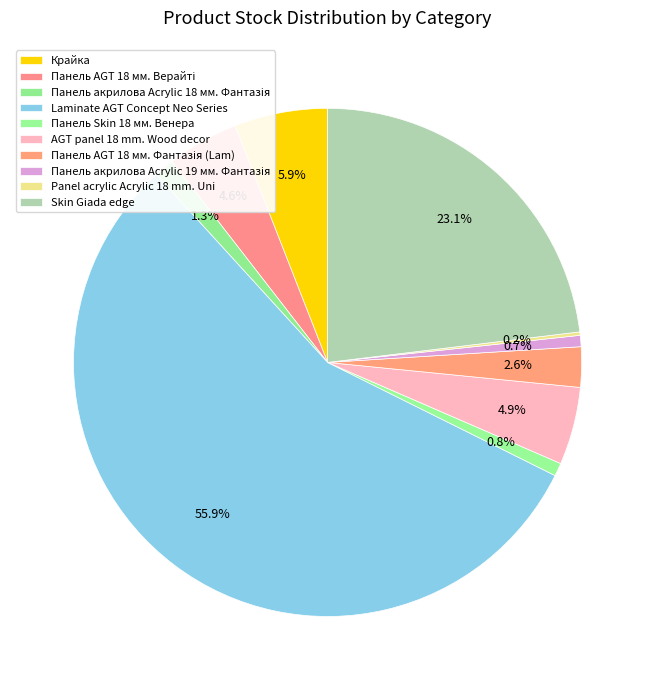

What is the change in value from Панель акрилова Acrylic 18 мм. Фантазія to Panel acrylic Acrylic 18 mm. Uni?

-53